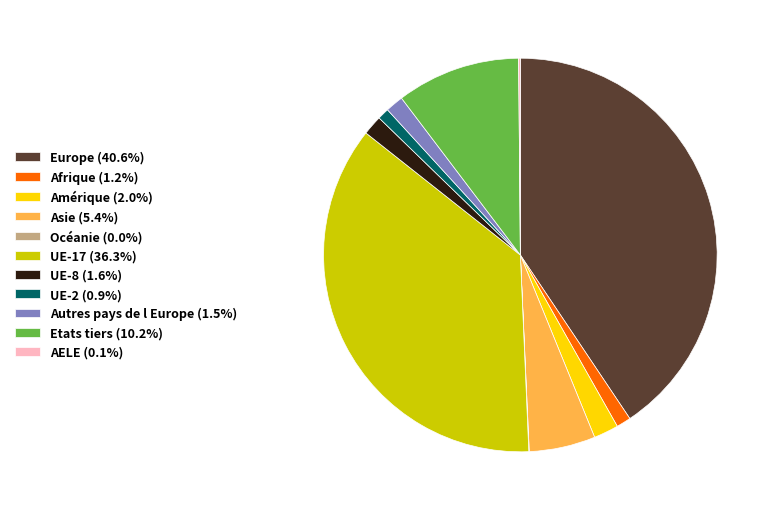

Is it true that UE-2 is 11% of the pie?

False